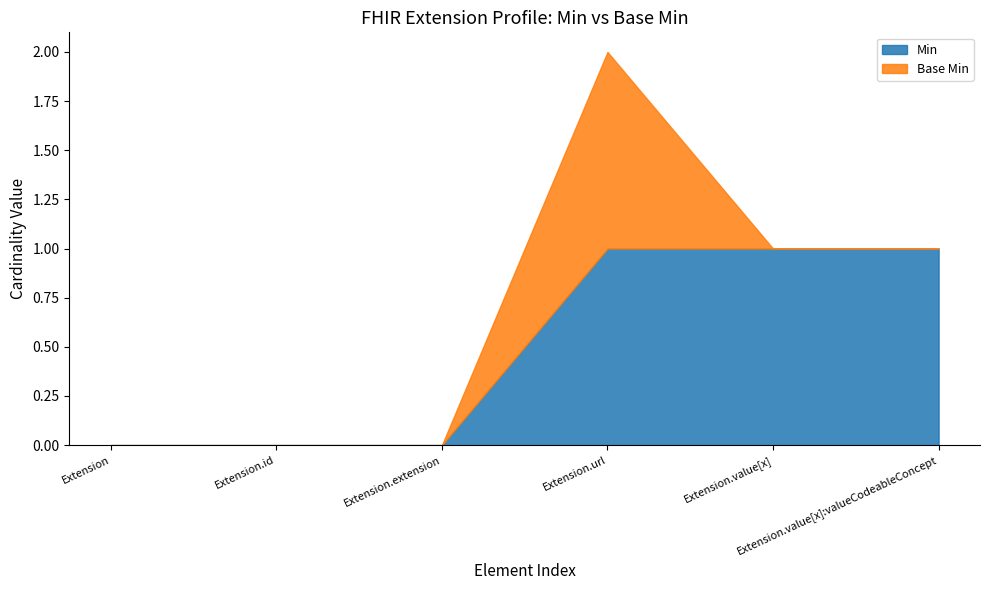

Reading right to left, extract all data points from this chart.

Min: 1	1	1	0	0	0
Base Min: 0	0	1	0	0	0